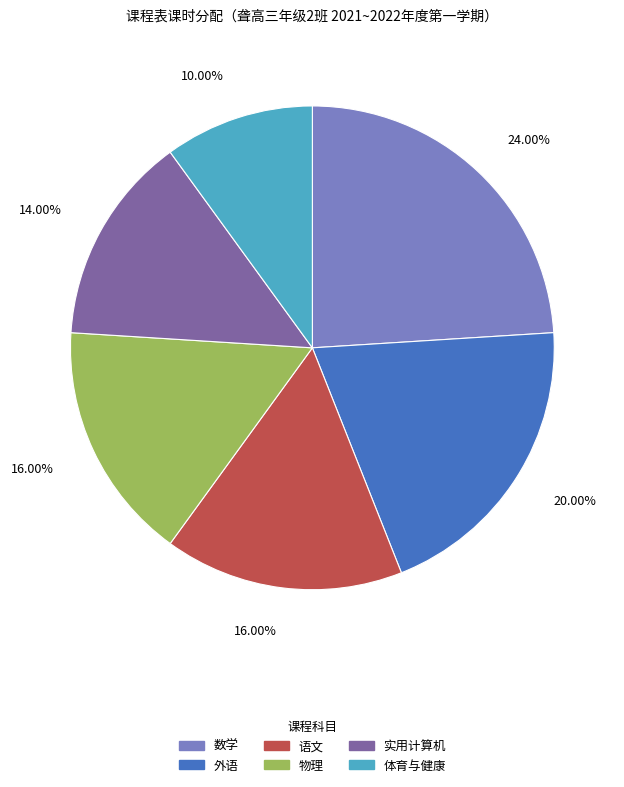

Which slice is the largest?

数学